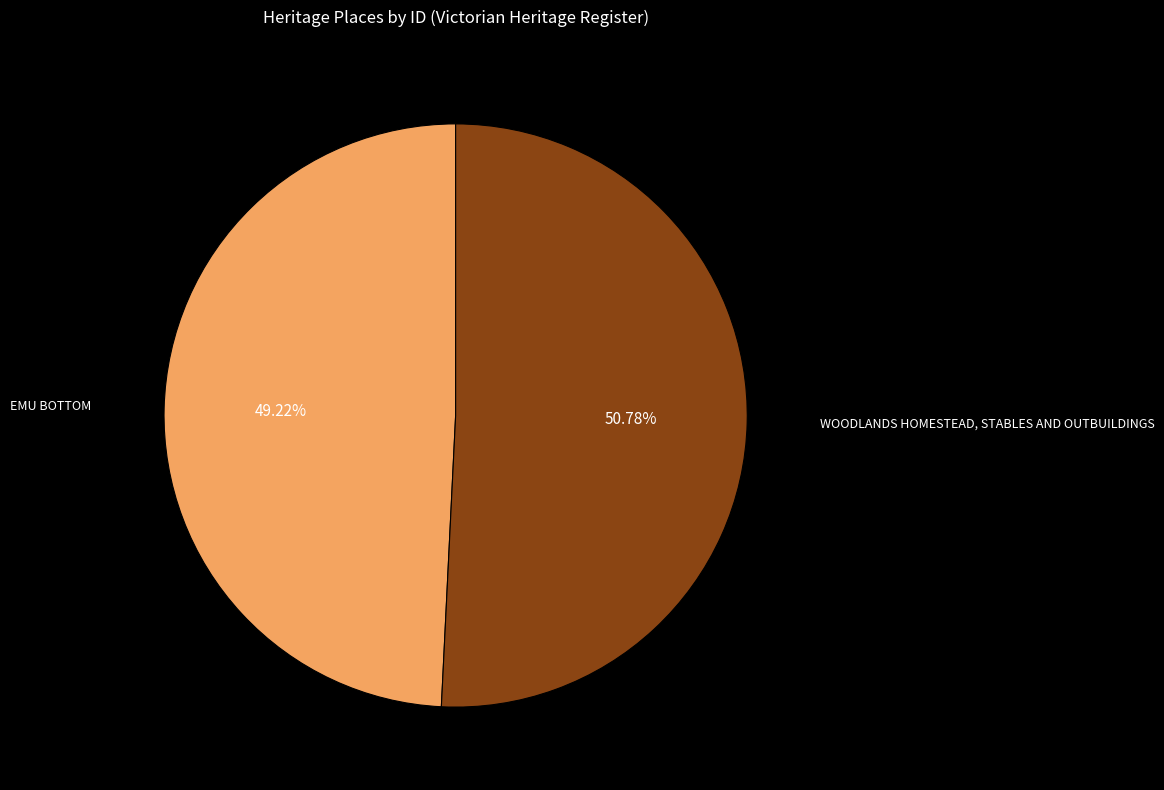

How many slices are in this pie chart?

2